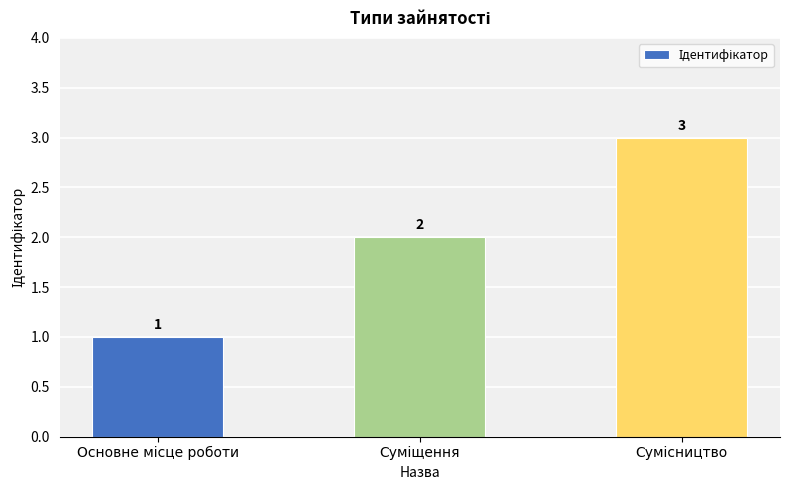

Count the values in the range 1 to 3.

3